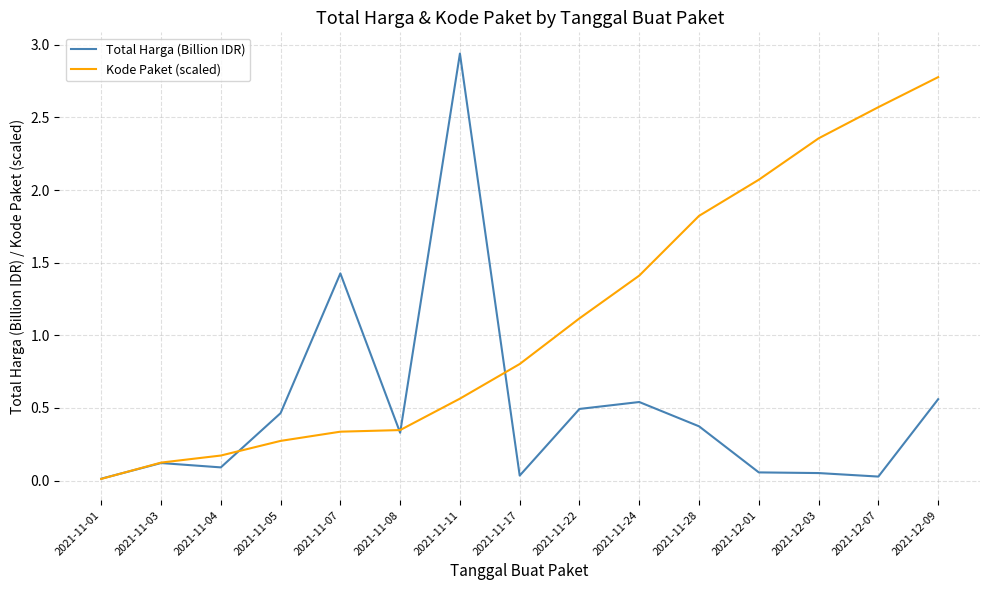

Which category has the highest value across all series?

2021-11-11